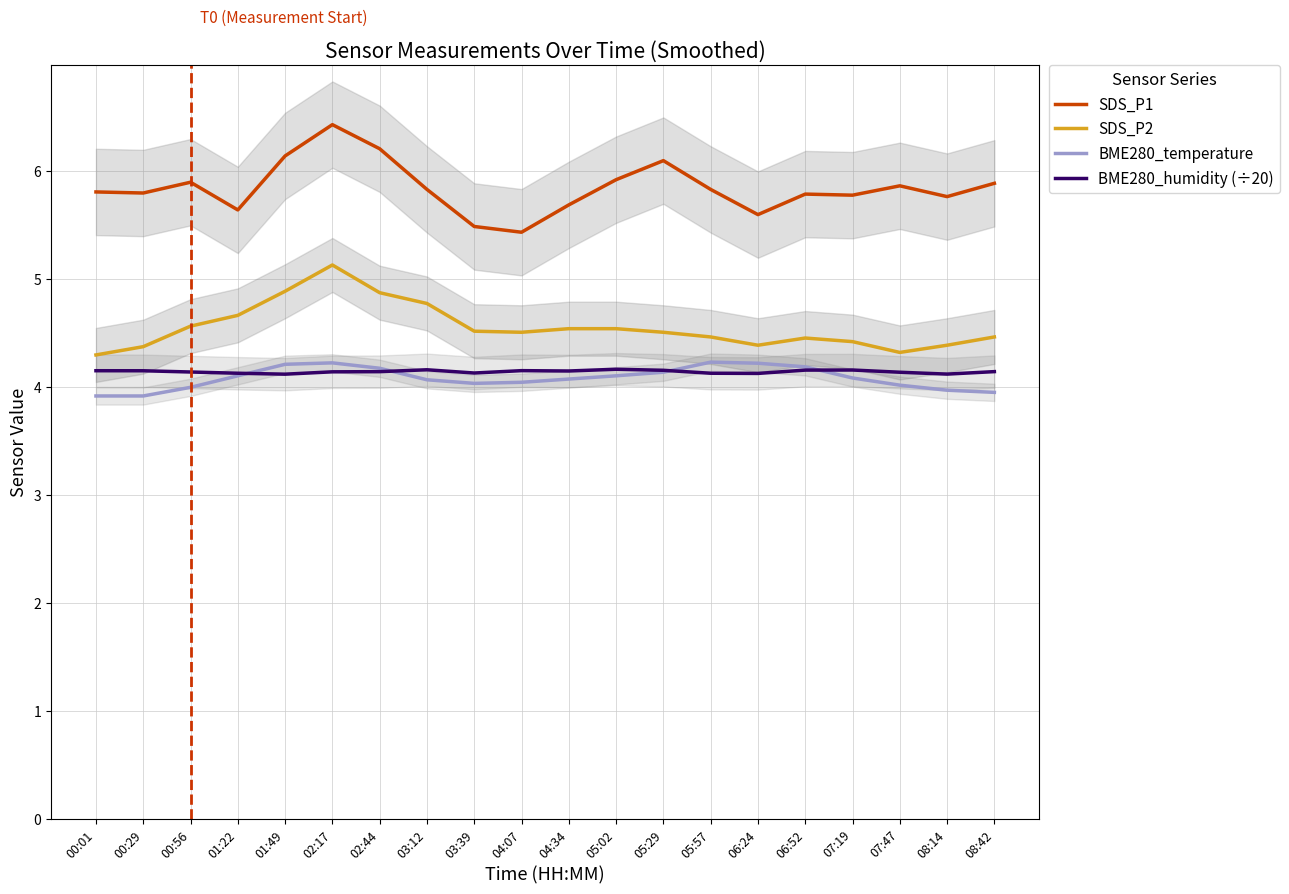

How many SDS_P2 values are between 4 and 5?

19